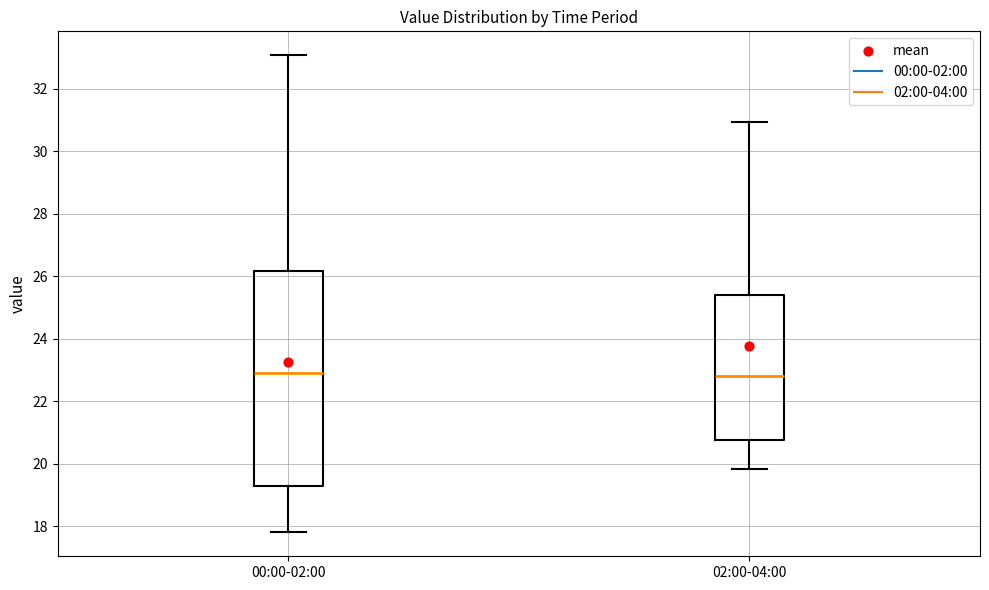

Reading left to right, read every box against the y-axis: the position of its median line, the range the box covers, and the ends of its whiskers. The values are not printed on the chart, so give them approximately, as read against the axis.

00:00-02:00: median 23.0, box 19.2 to 26.2, whiskers 17.8 to 33.0
02:00-04:00: median 22.8, box 20.8 to 25.4, whiskers 19.8 to 31.0